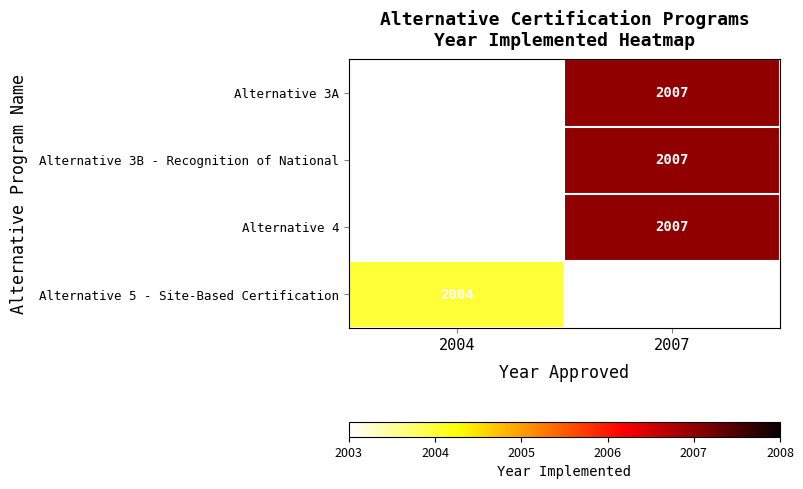

List the labels in order of Alternative 3A value, smallest first.

2004, 2007